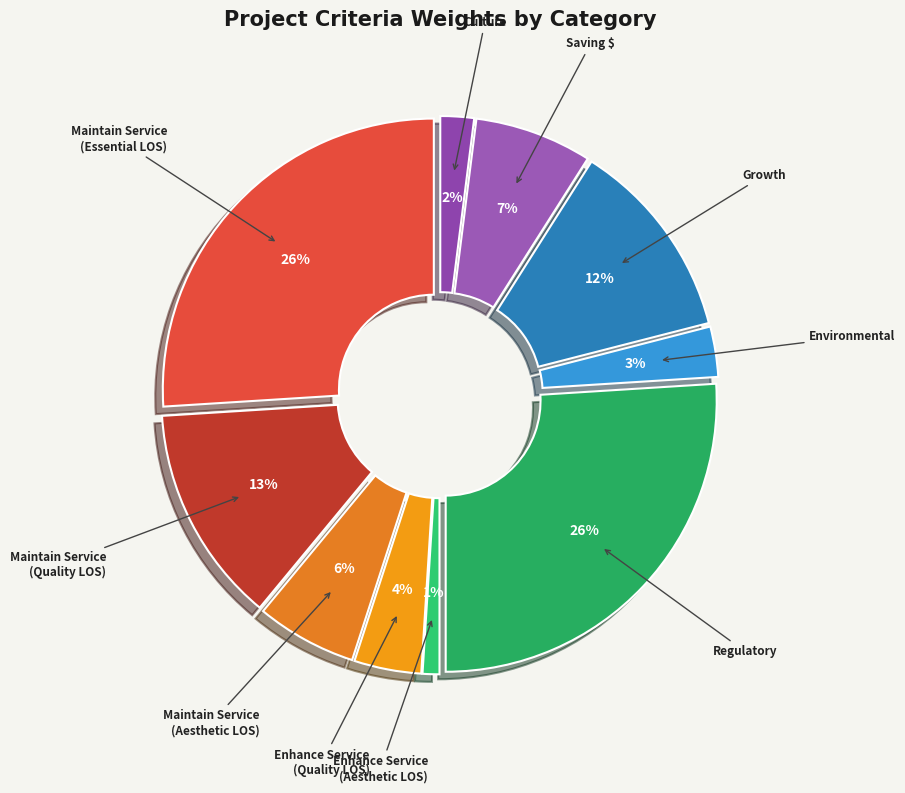

To the nearest percent, what percentage of the pie is Environmental?

3%